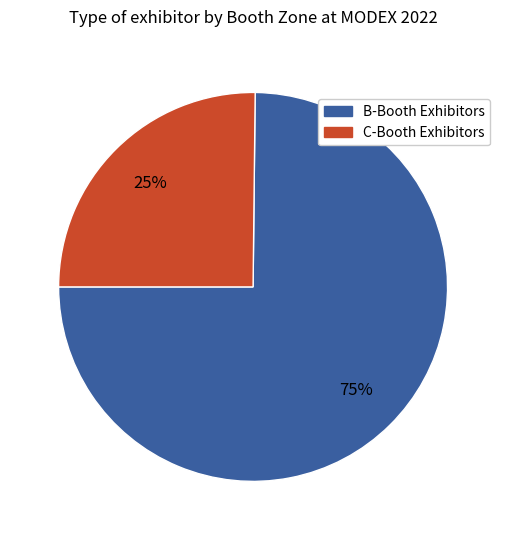

Is there a majority slice in this chart?

Yes